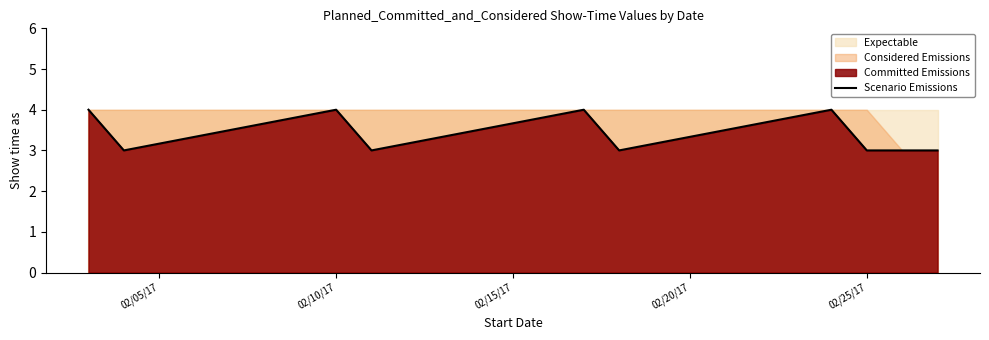

True or false: there are more than 2 points higher than both neighbors.

True